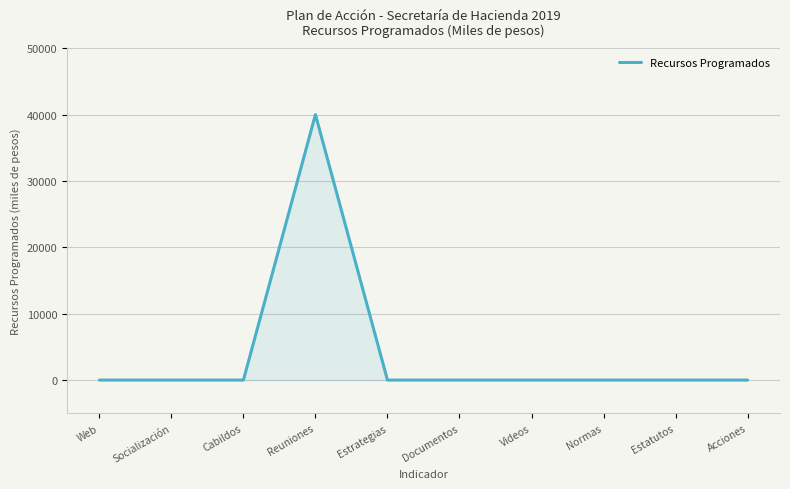

Is it true that the value at Cabildos is 19131?

False